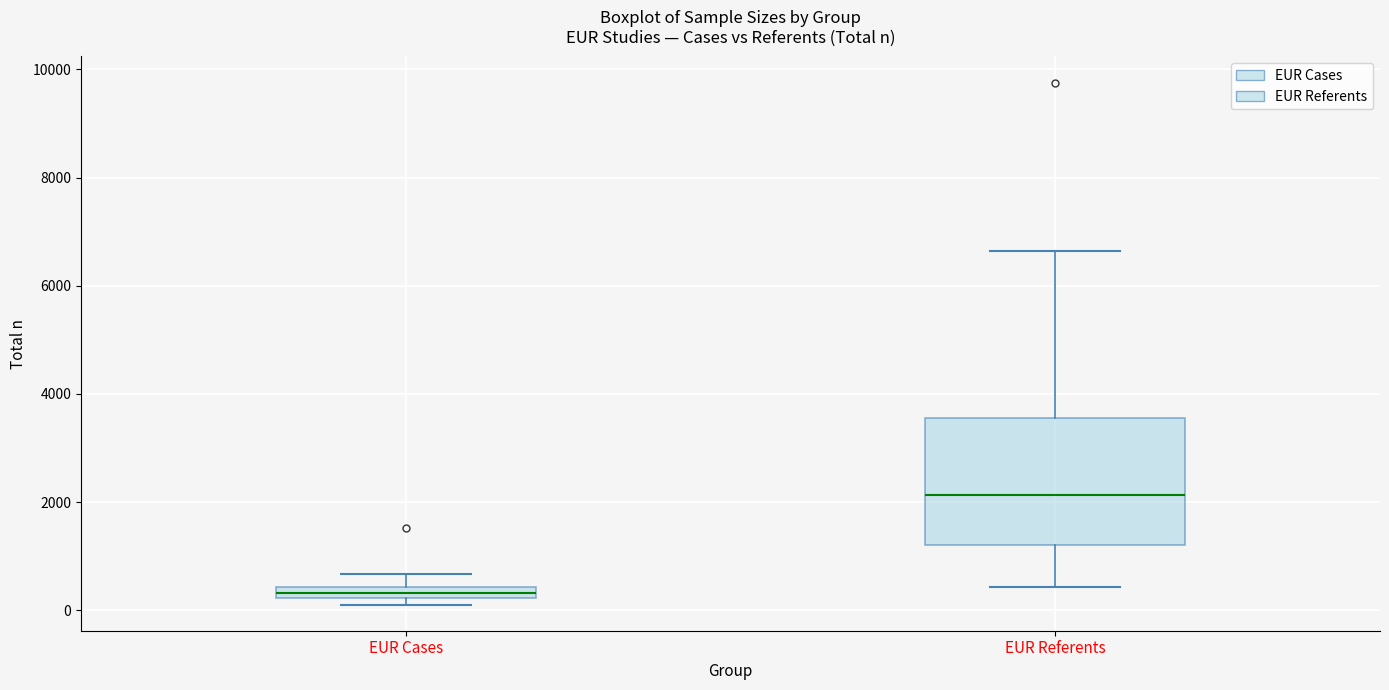

Where does the upper whisker of the box for EUR Cases end on the y-axis? The values are not printed on the chart, so give them approximately, as read against the axis.

600